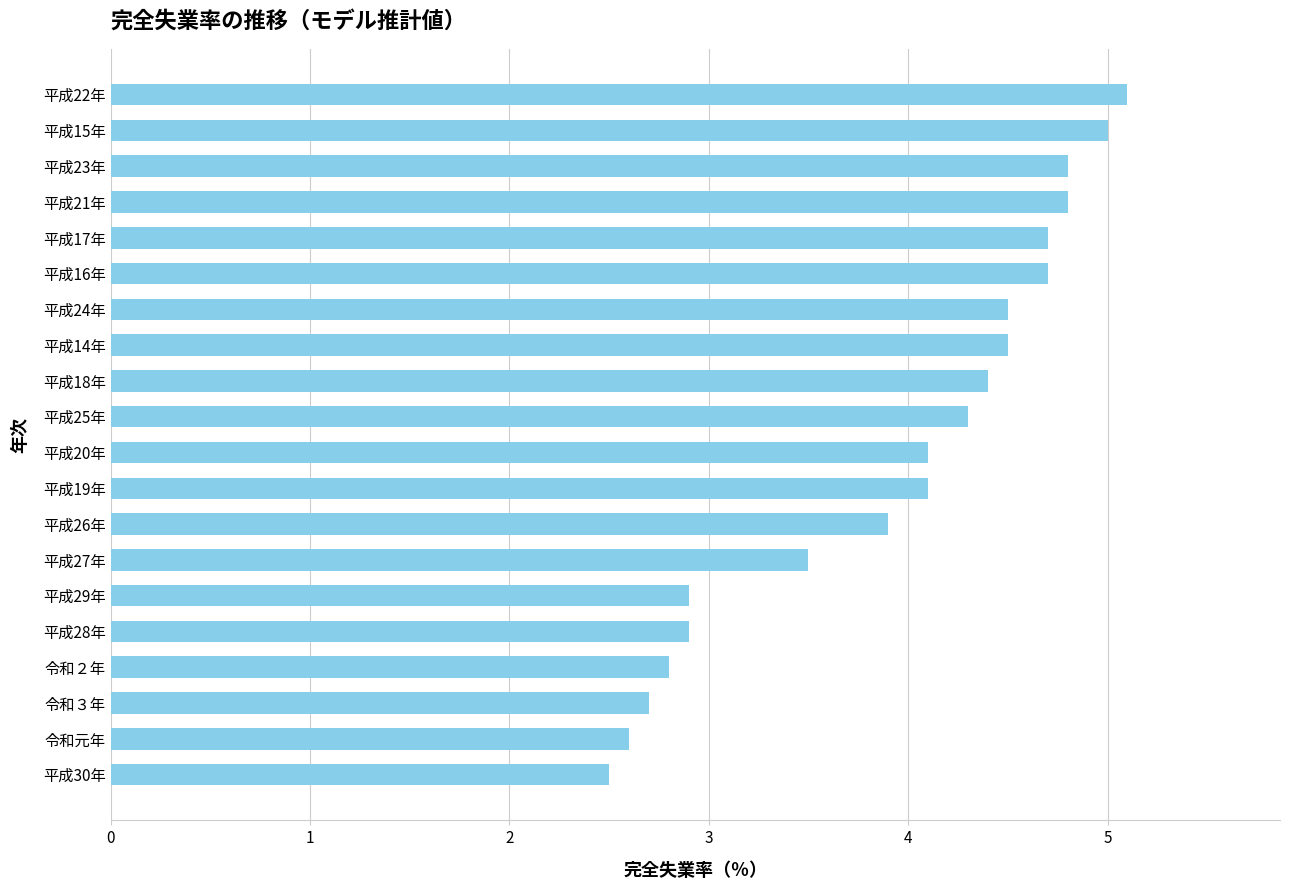

Read the value at 平成21年.

4.8